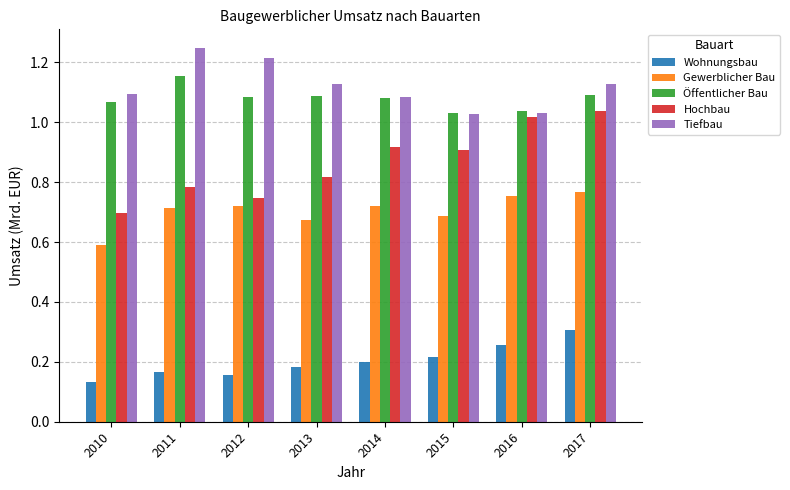

List the series in order of their peak value, lowest first.

Wohnungsbau, Gewerblicher Bau, Hochbau, Öffentlicher Bau, Tiefbau